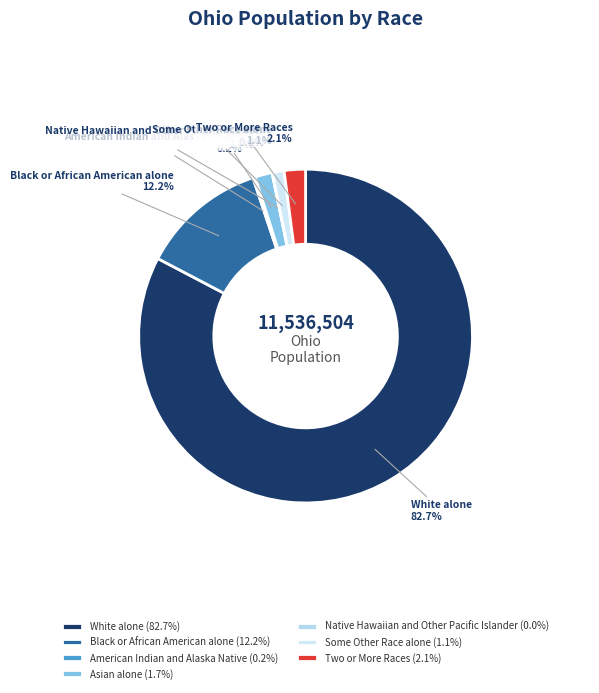

To the nearest percent, what is the difference between the largest and smallest slice percentages?

83%